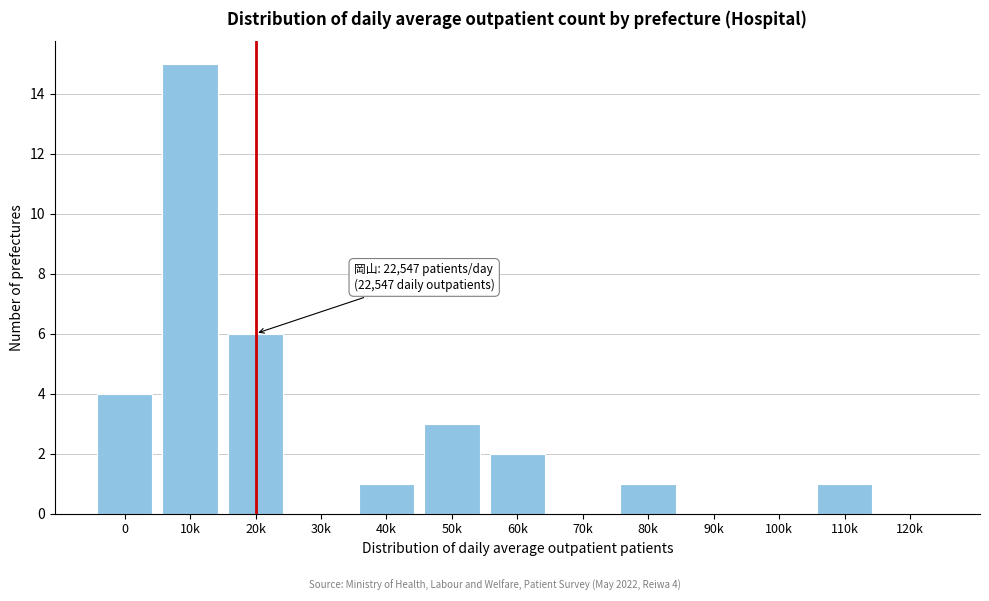

Reading left to right, list all the values displayed in this chart.

0=4	10k=15	20k=6	30k=0	40k=1	50k=3	60k=2	70k=0	80k=1	90k=0	100k=0	110k=1	120k=0